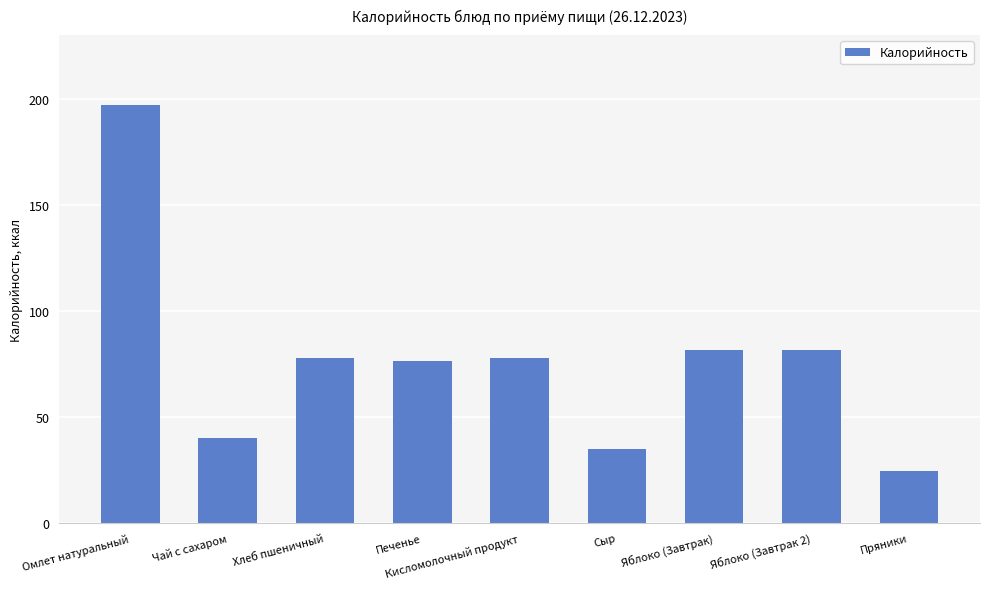

What is the maximum value shown in the chart?

197.2